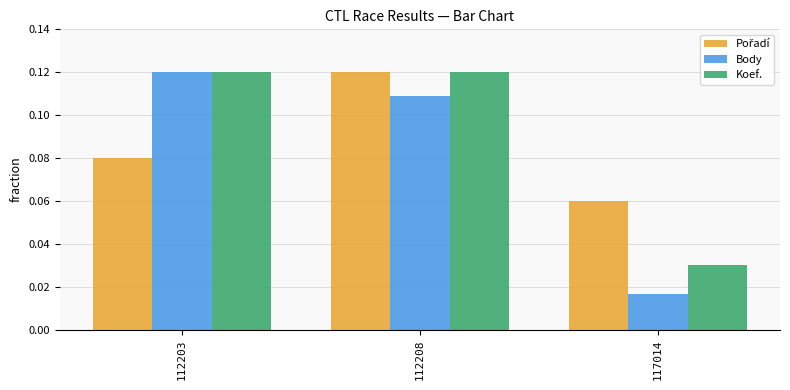

How many Koef. values are between 0 and 1?

3